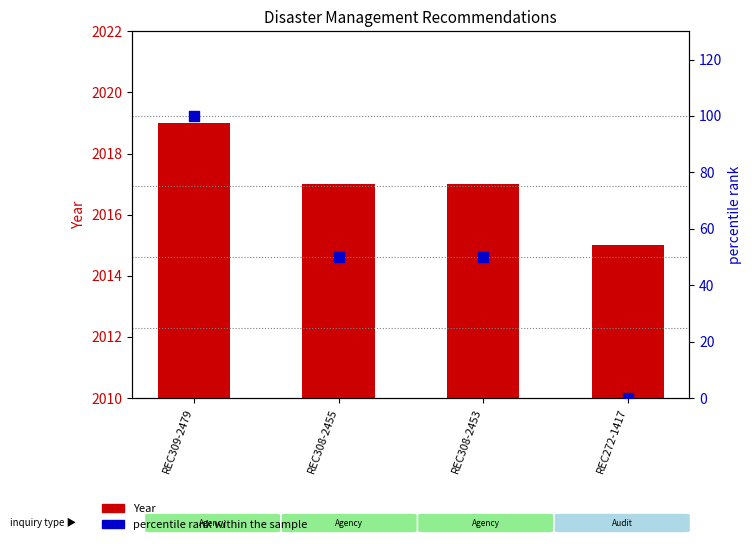

Which series has the largest Y range (max minus min)?

percentile rank within the sample